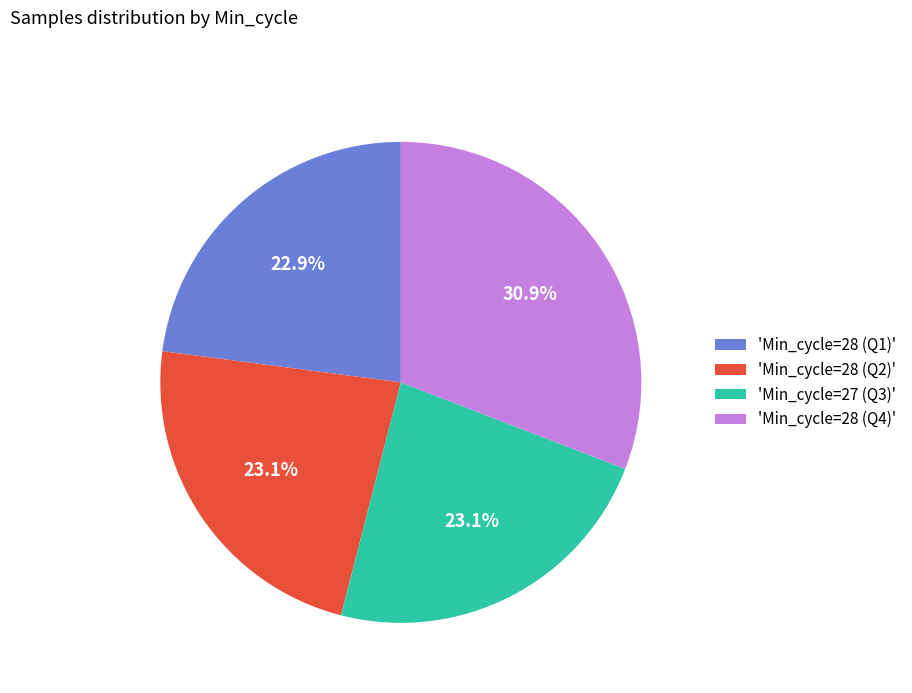

Which slice is the largest?

'Min_cycle=28 (Q4)'